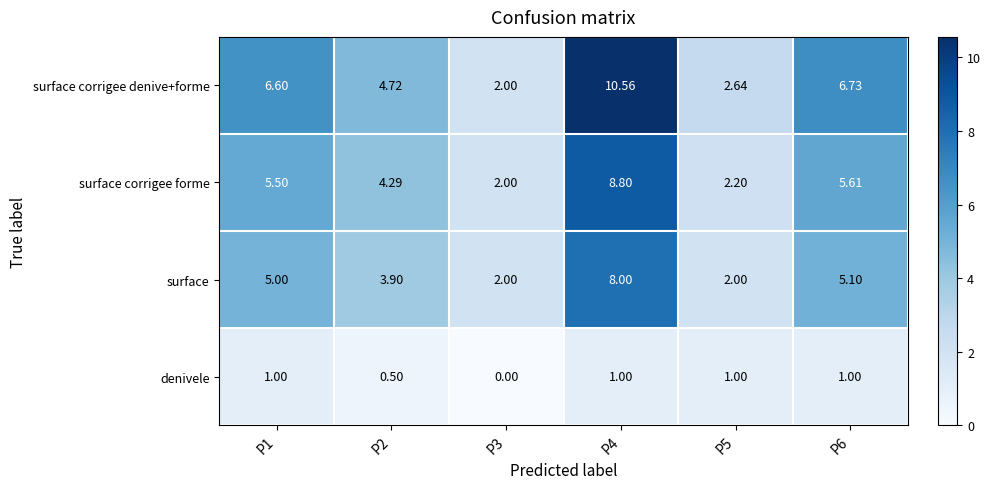

How many data points in surface corrigee denive+forme are less than 6?

3